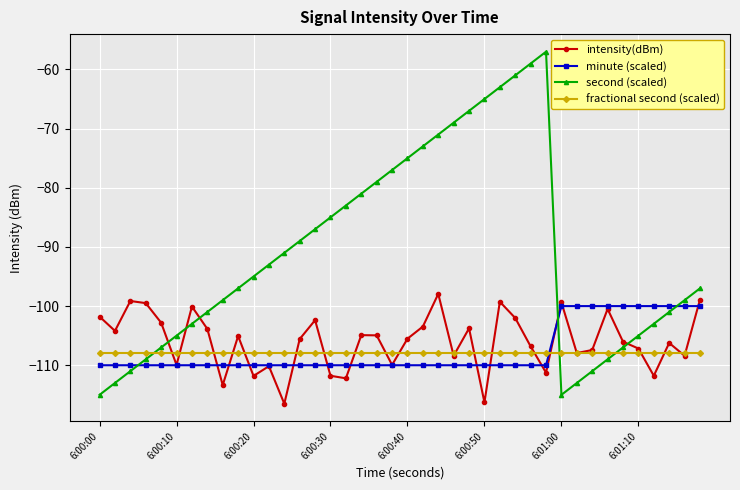

Does the chart display data point markers on the line(s)?

Yes